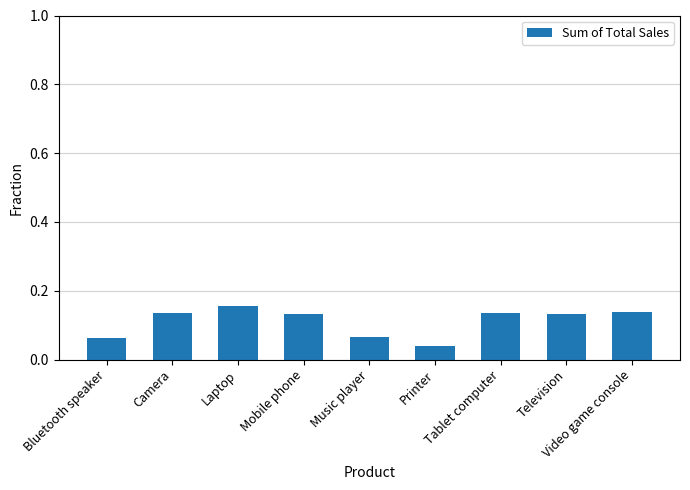

How many values are between 0 and 1?

9